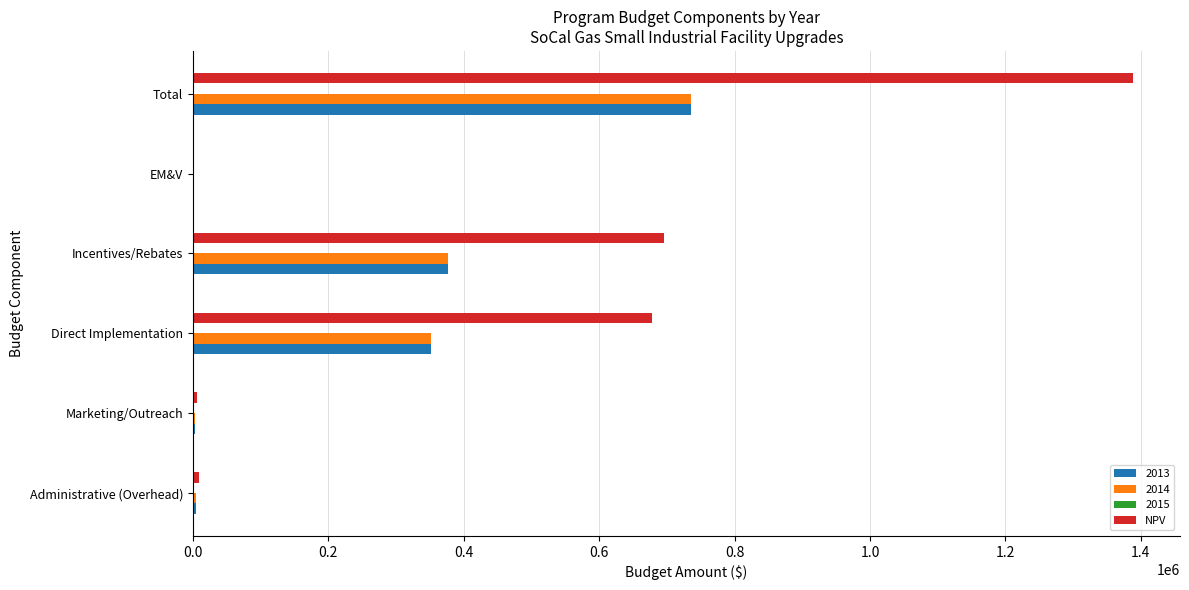

What is the sum of all NPV values?

2776853.5